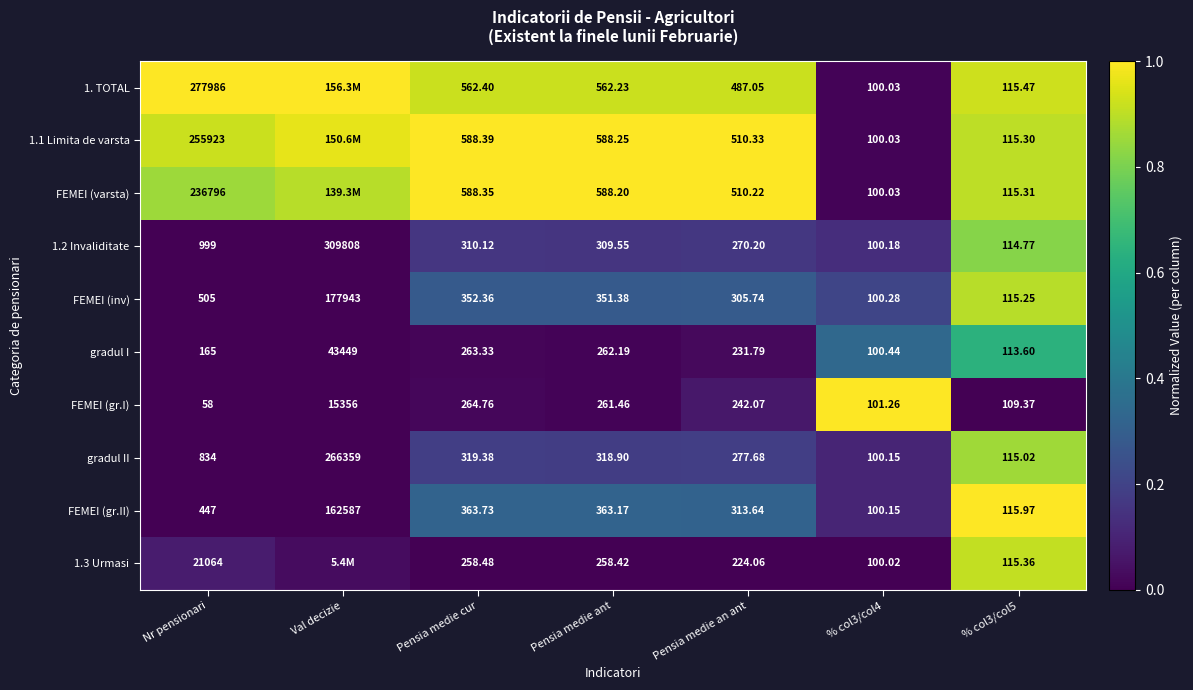

Which category has the lowest value across all series?

Nr pensionari